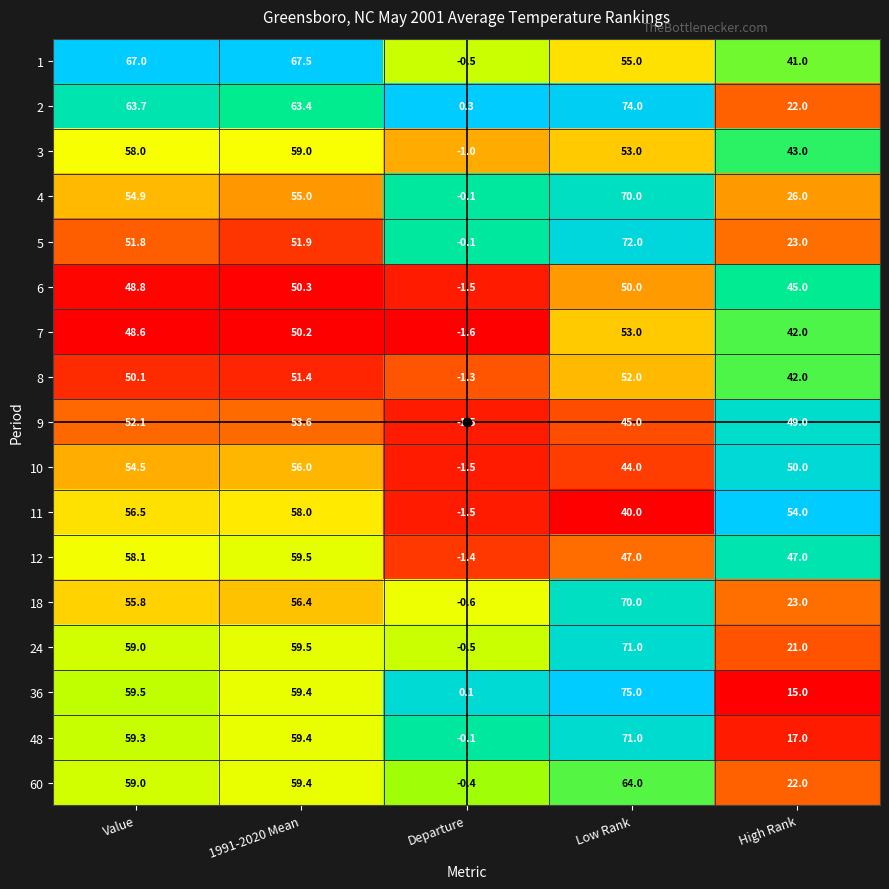

At which label does 10 reach its minimum?

Departure